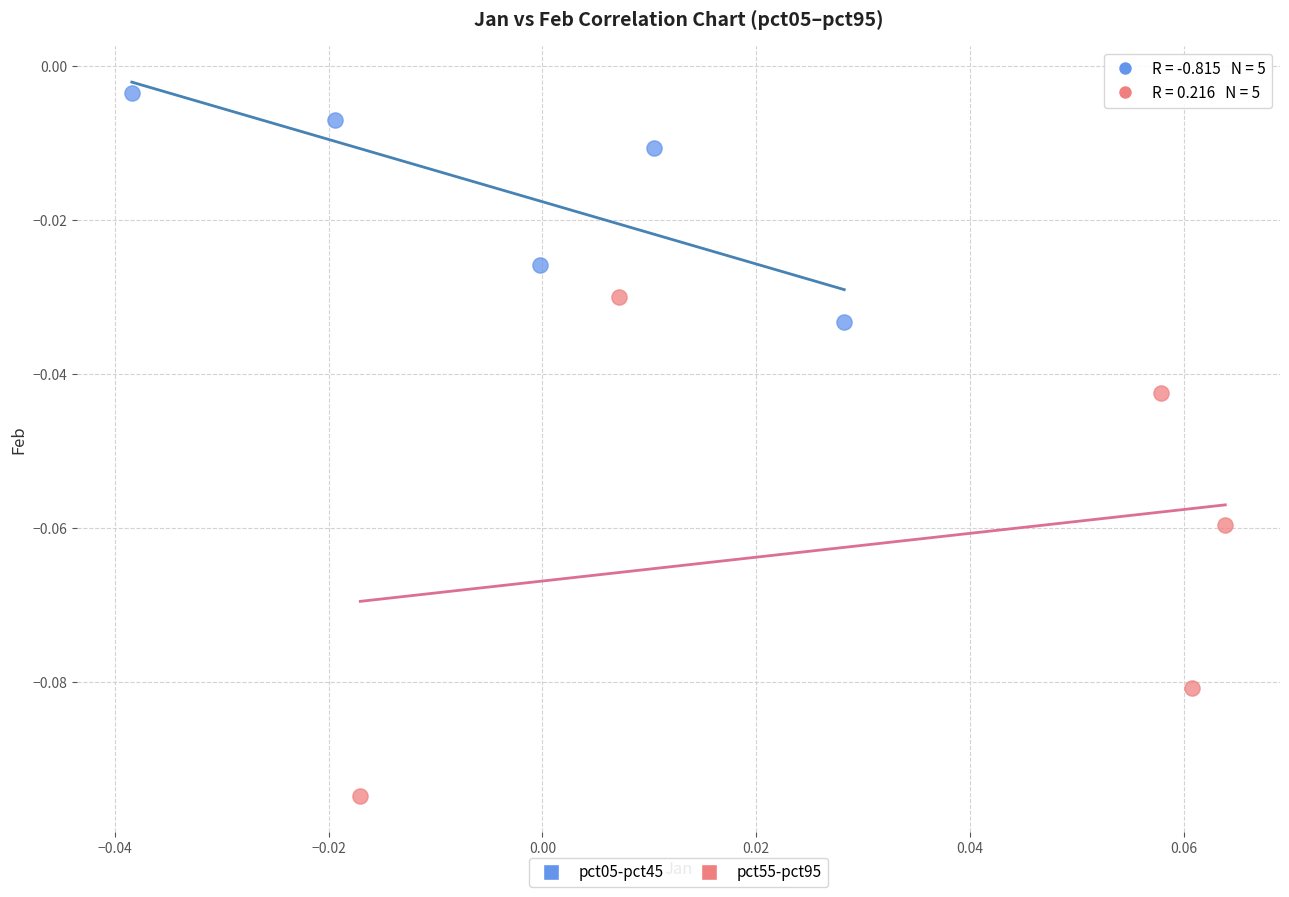

Which series has the largest Y range (max minus min)?

pct55-pct95